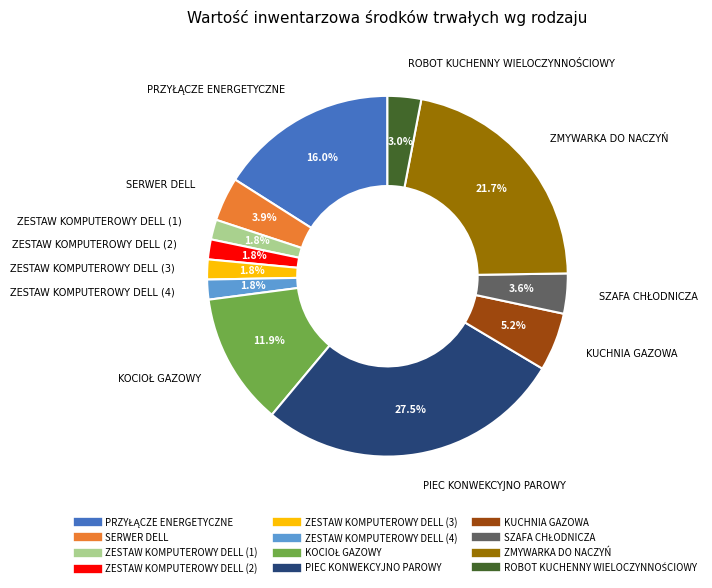

Which slice is the largest?

PIEC KONWEKCYJNO PAROWY